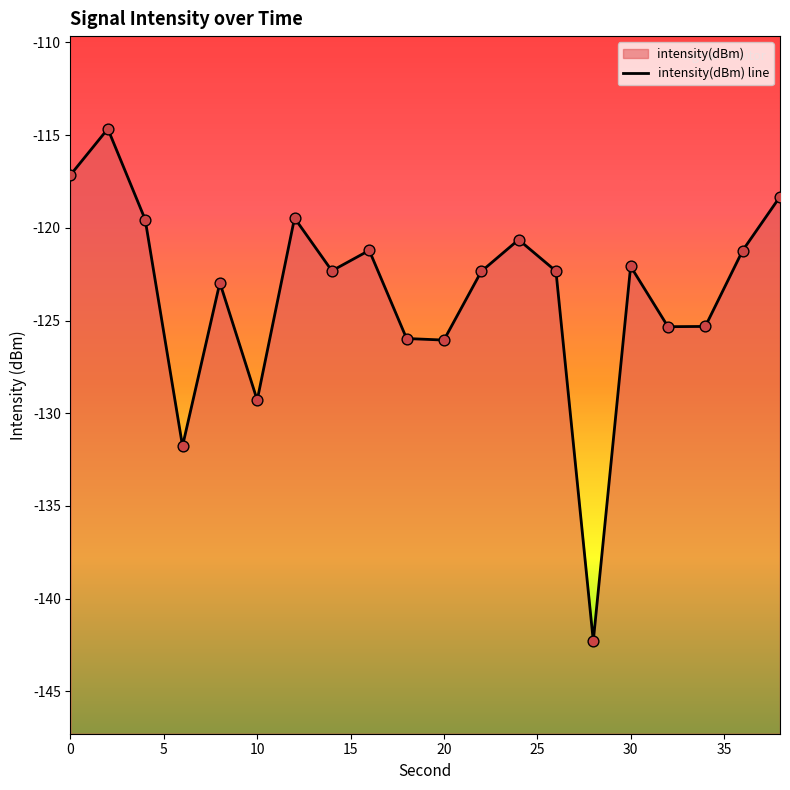

What is the change in value from 2 to 36?

-6.6